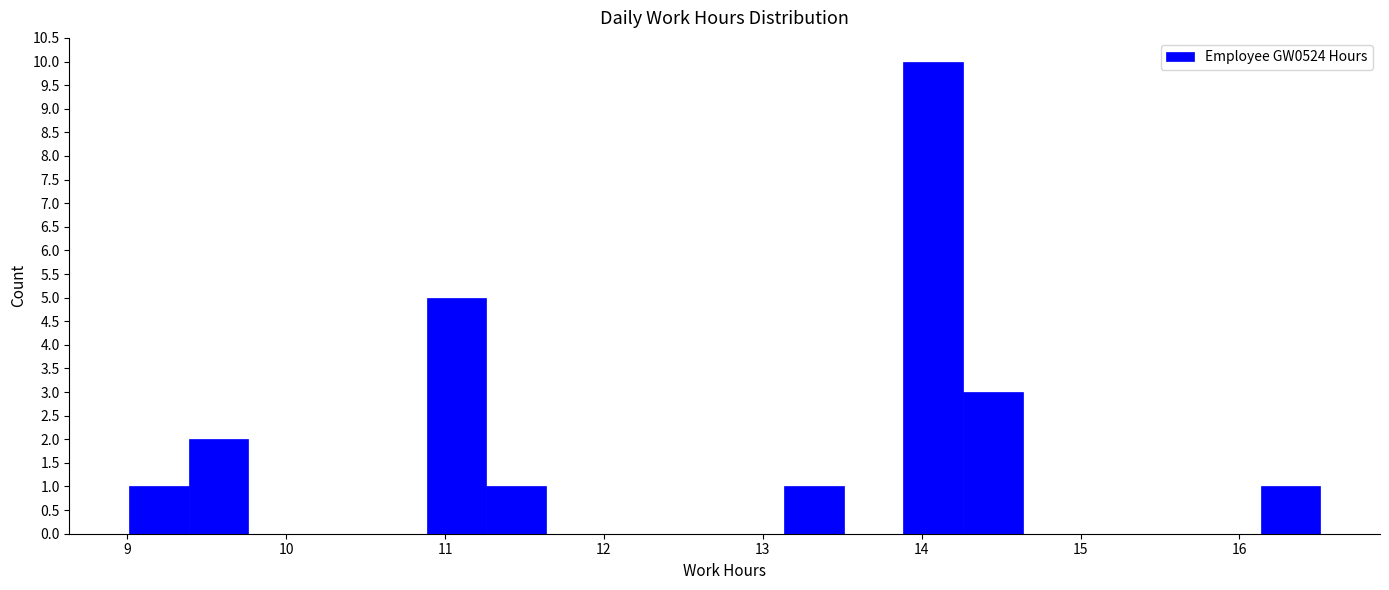

Read against the x-axis, roughly where is the centre of the tallest bar?

14.1